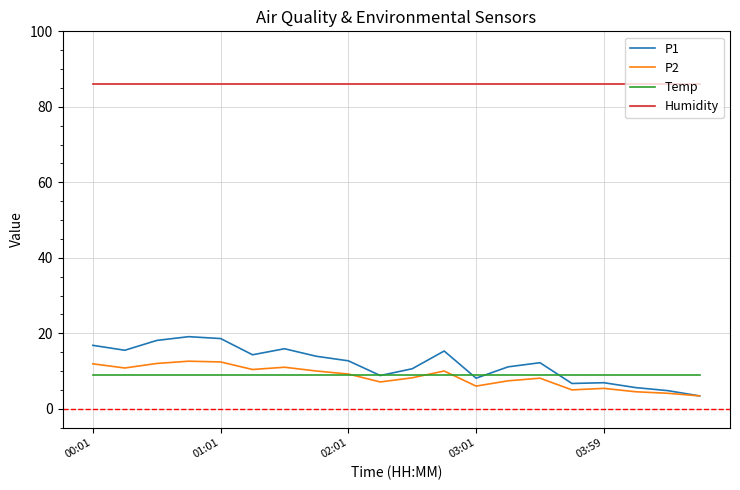

List the series in order of their peak value, lowest first.

Temp, P2, P1, Humidity